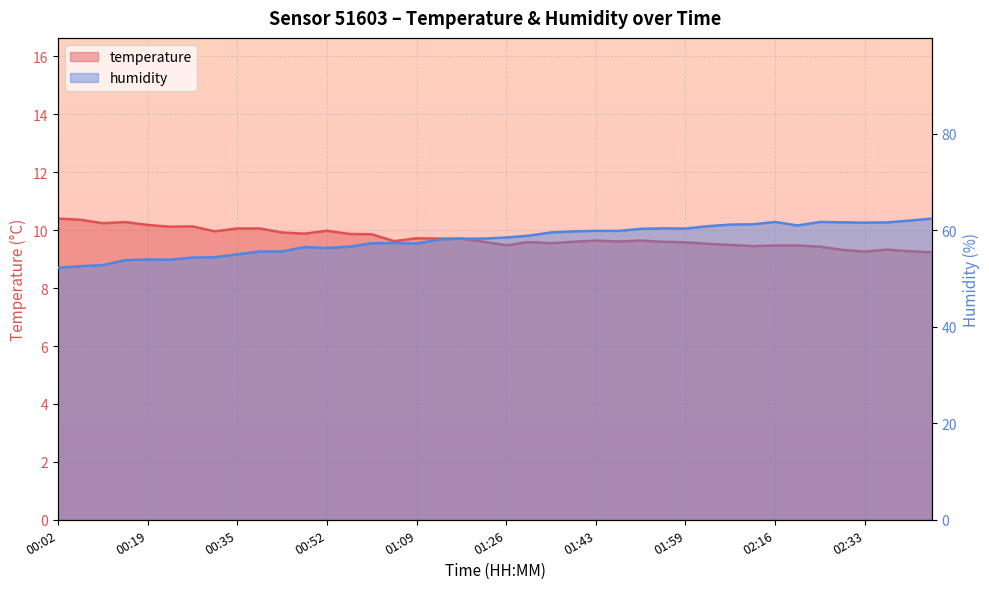

What is the maximum value shown in the chart?

62.4